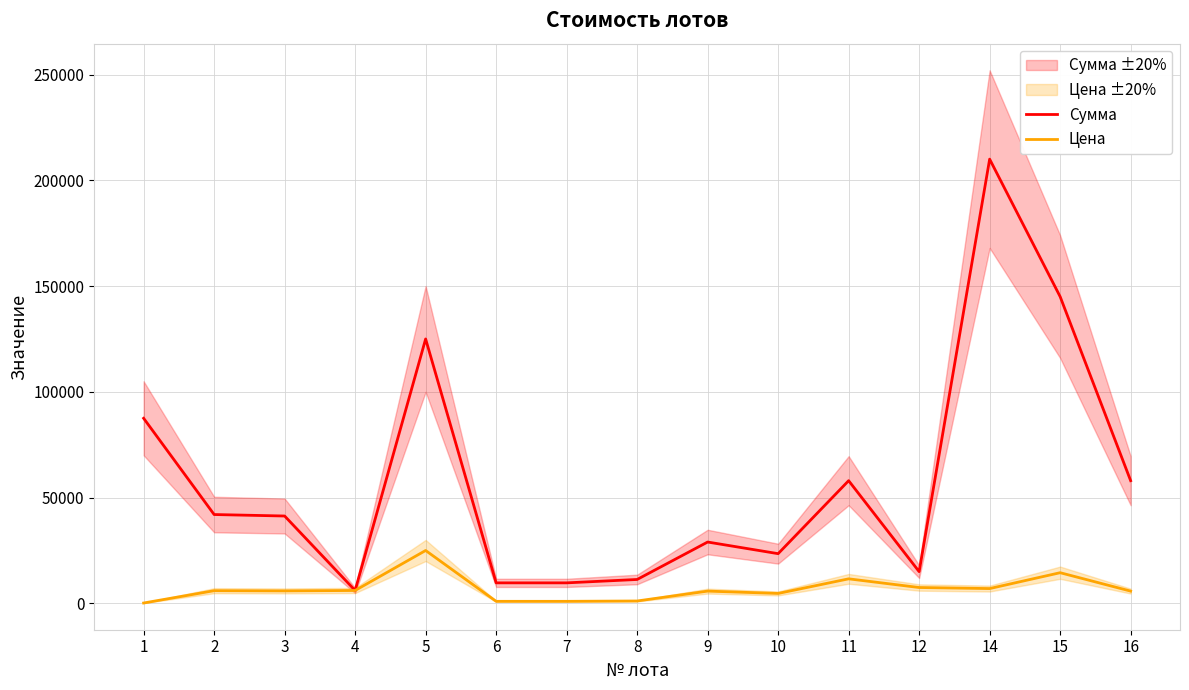

How many interior local valleys does the Цена series have?

3